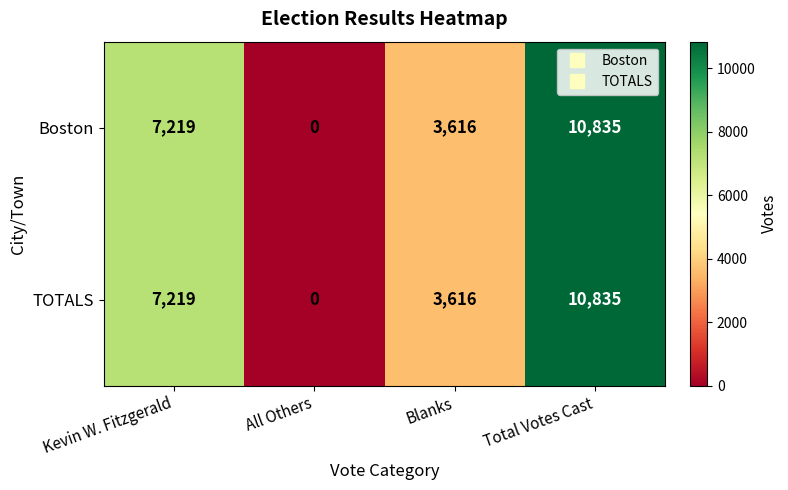

Is it true that TOTALS equals 5742 at All Others?

False